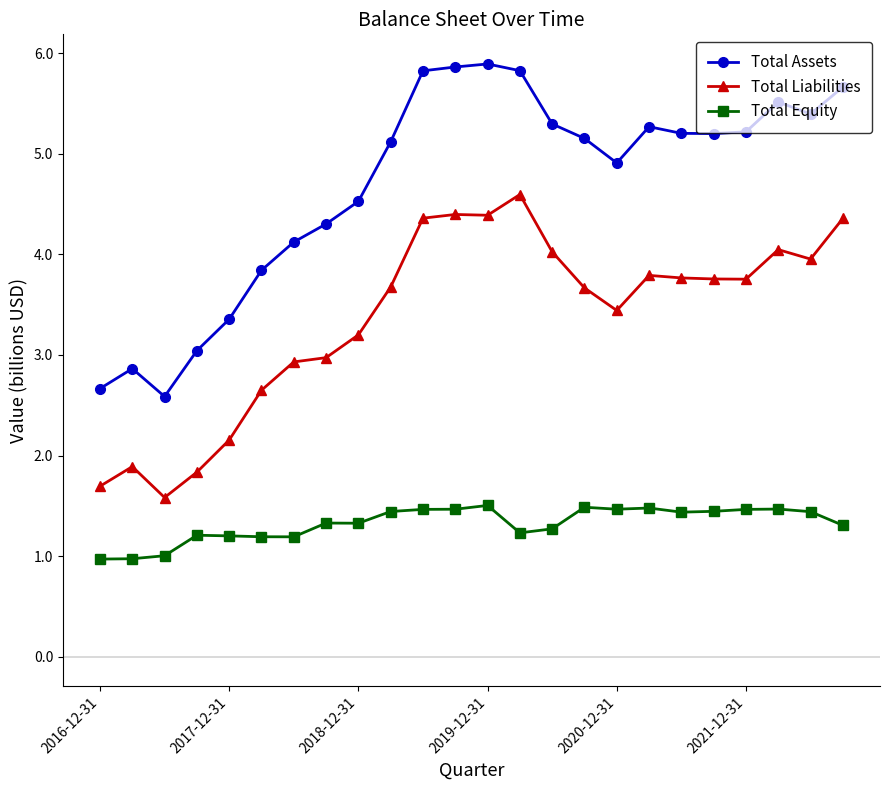

List the series in order of their peak value, lowest first.

Total Equity, Total Liabilities, Total Assets